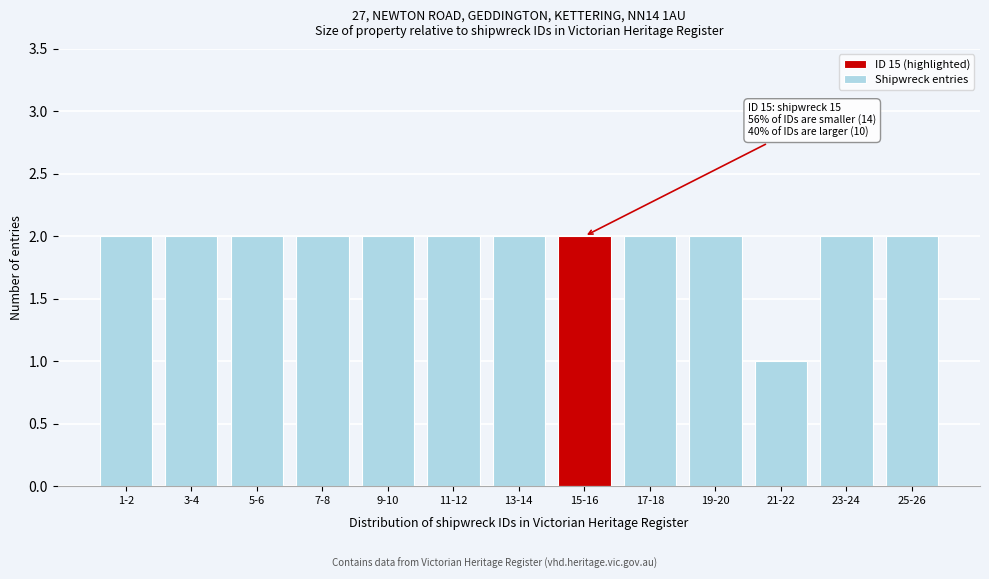

Reading left to right, list all the values displayed in this chart.

1-2=2	3-4=2	5-6=2	7-8=2	9-10=2	11-12=2	13-14=2	15-16=2	17-18=2	19-20=2	21-22=1	23-24=2	25-26=2